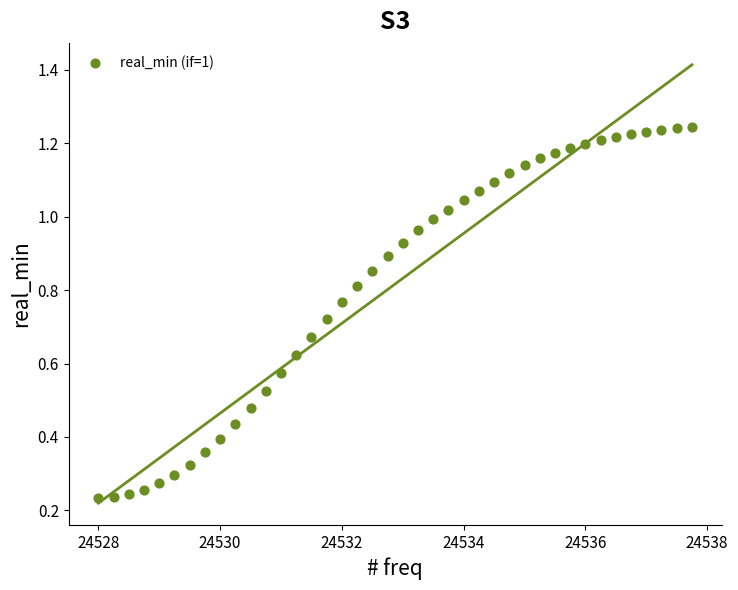

What is the range of X values (max minus min)?

9.8